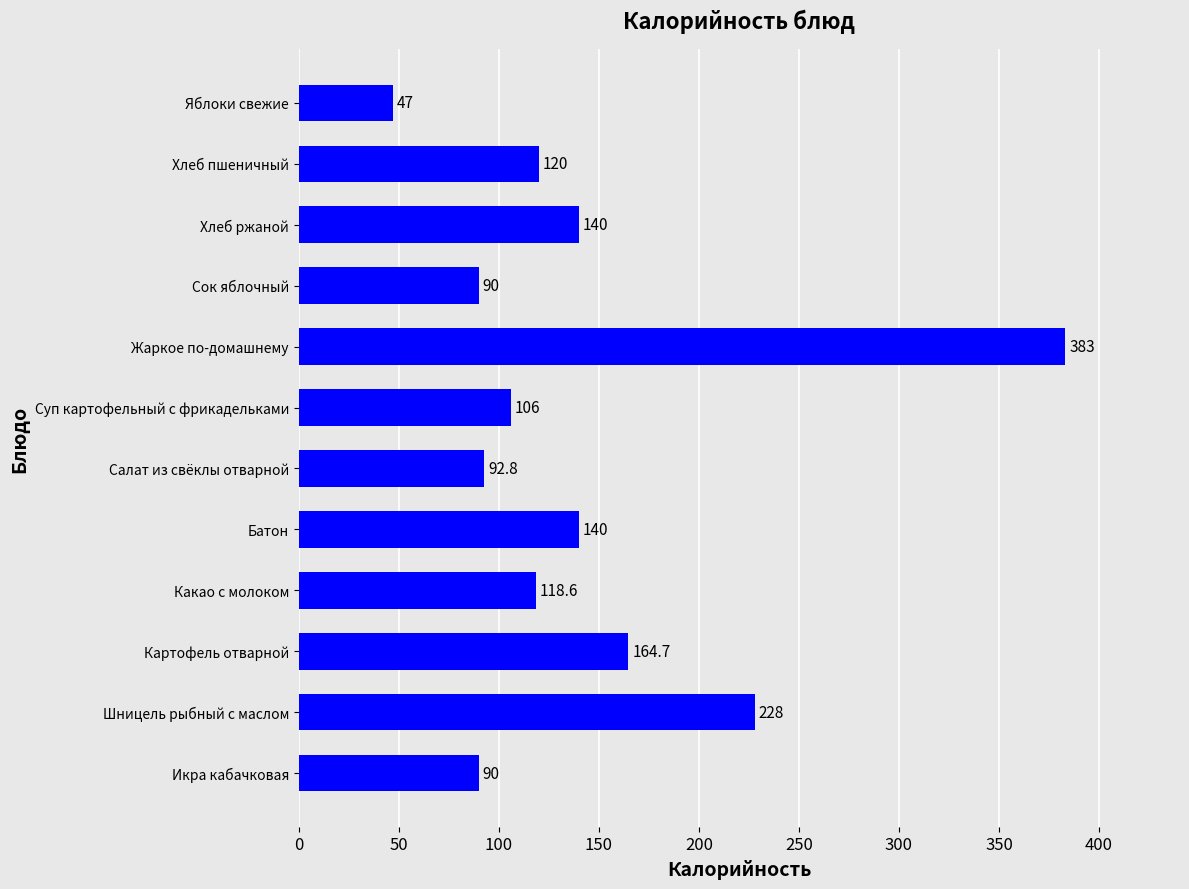

At which label is the value closest to 215?

Шницель рыбный с маслом